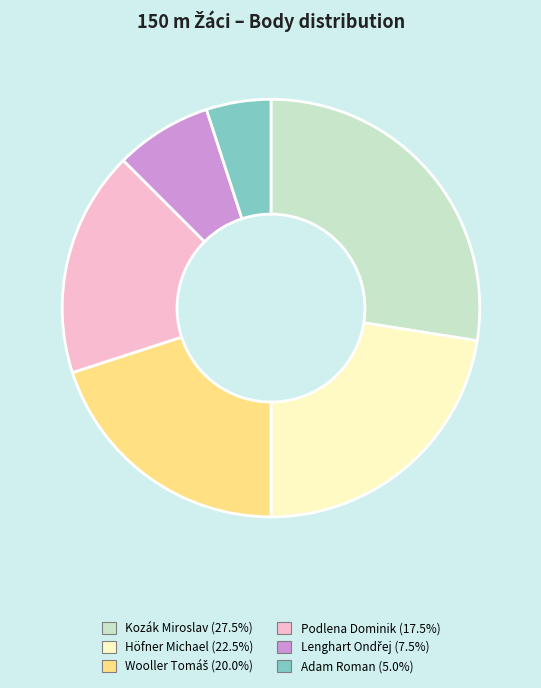

Is there any slice that represents more than half of the pie?

No